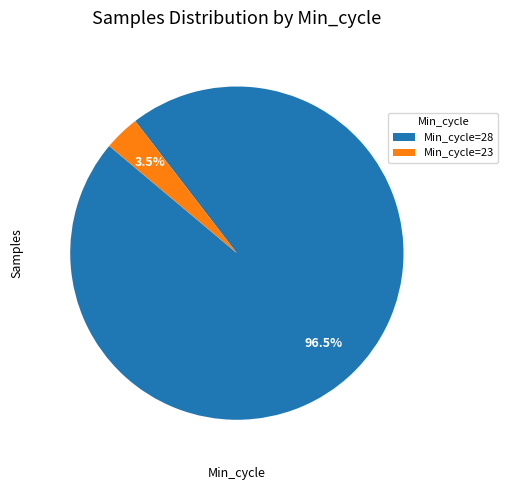

Between Min_cycle=23 and Min_cycle=28, which is larger?

Min_cycle=28